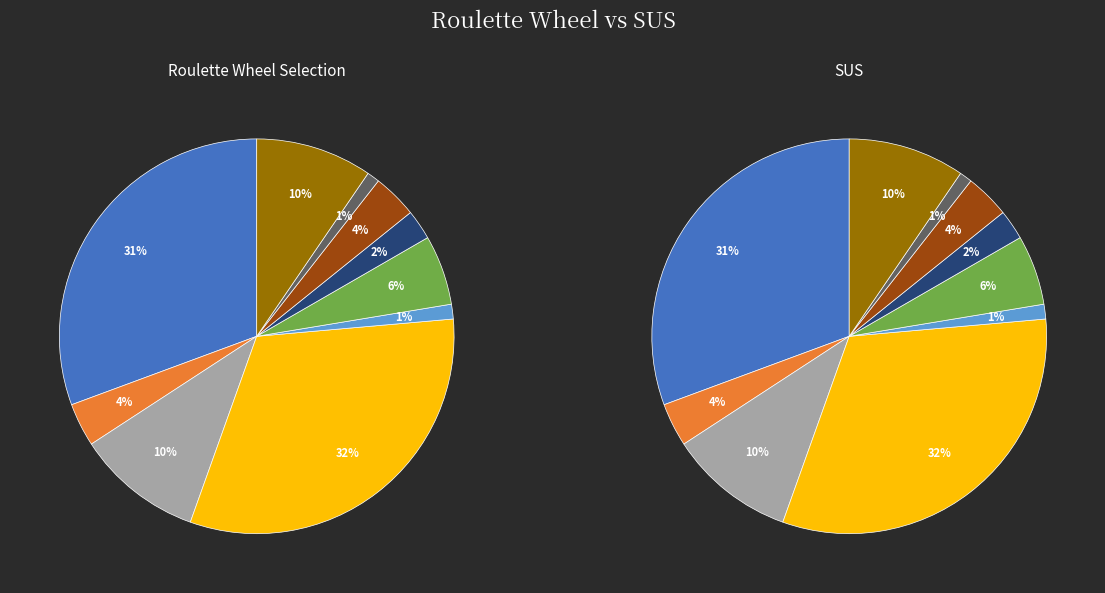

To the nearest percent, what is the average slice percentage?

10%